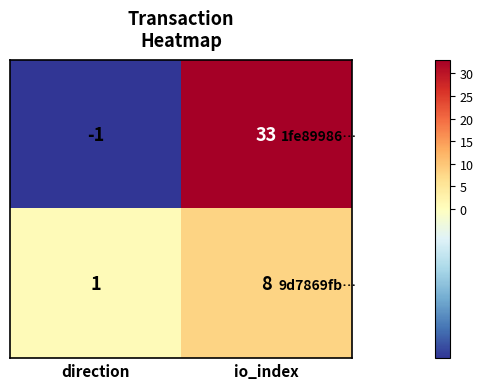

The value of 9d7869fb… at direction is 0. True or false?

False